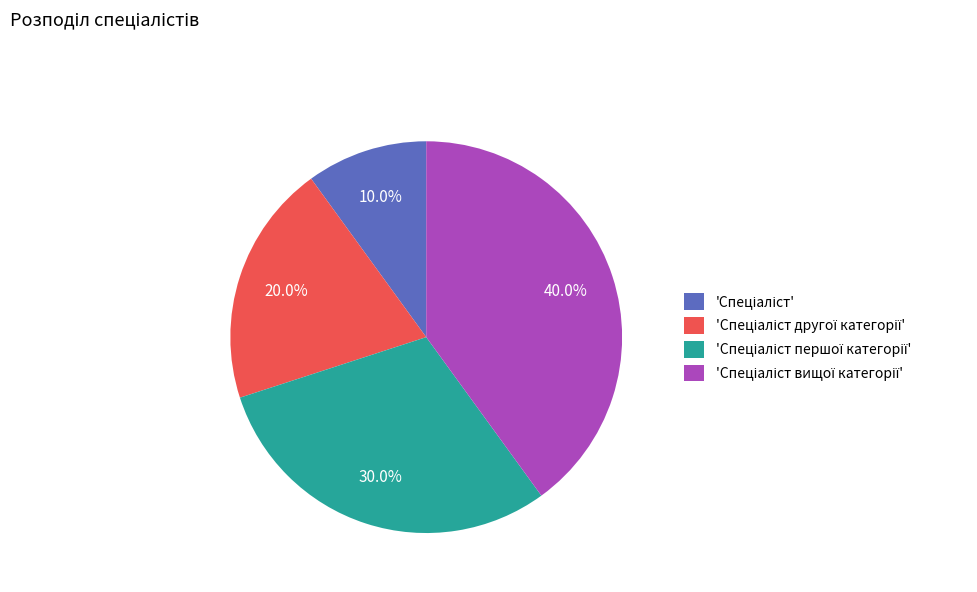

Does any single category account for the majority?

No